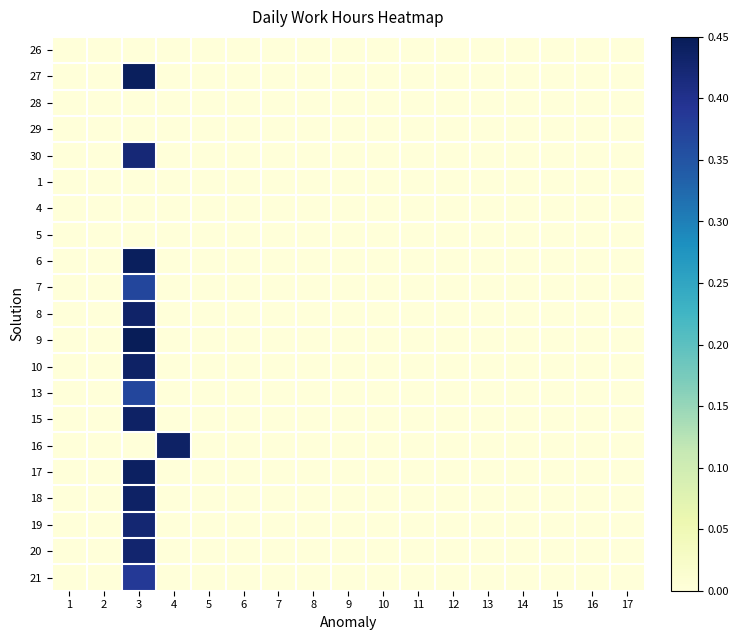

List the series in order of their peak value, highest first.

9, 27, 6, 17, 15, 18, 10, 16, 8, 20, 19, 30, 21, 13, 7, 26, 28, 29, 1, 4, 5